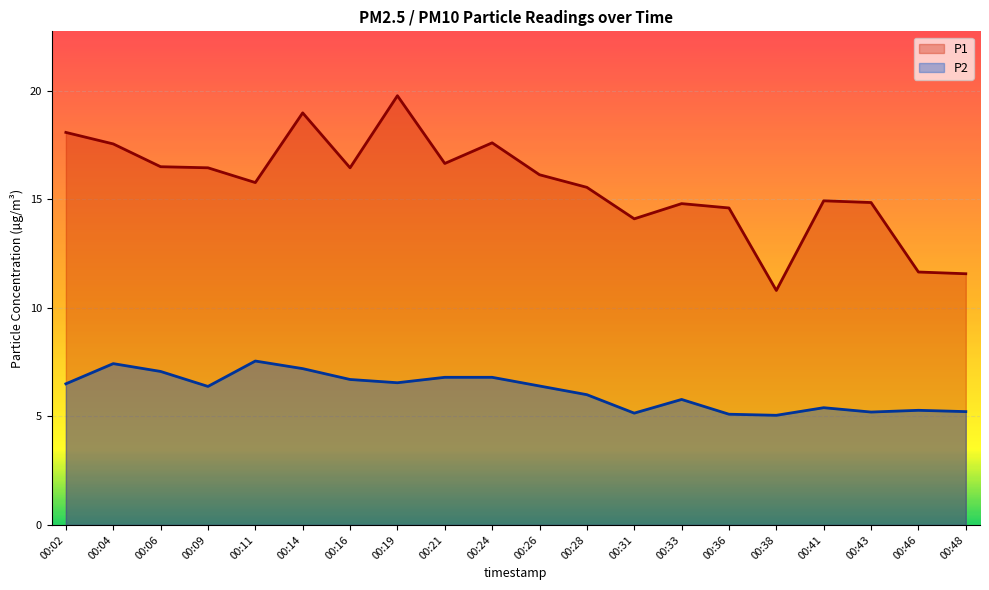

At how many categories does at least one series exceed 14?

17